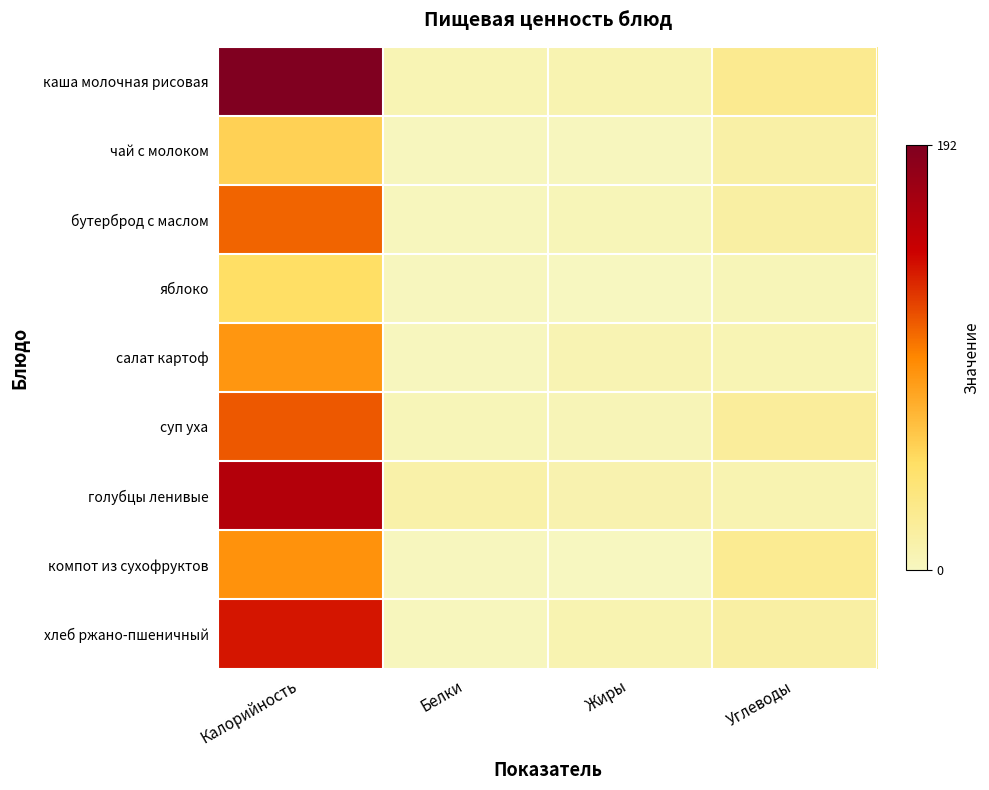

Rank the series at Белки from highest to lowest value.

голубцы ленивые, каша молочная рисовая, суп уха, бутерброд с маслом, хлеб ржано-пшеничный, чай с молоком, яблоко, салат картоф, компот из сухофруктов